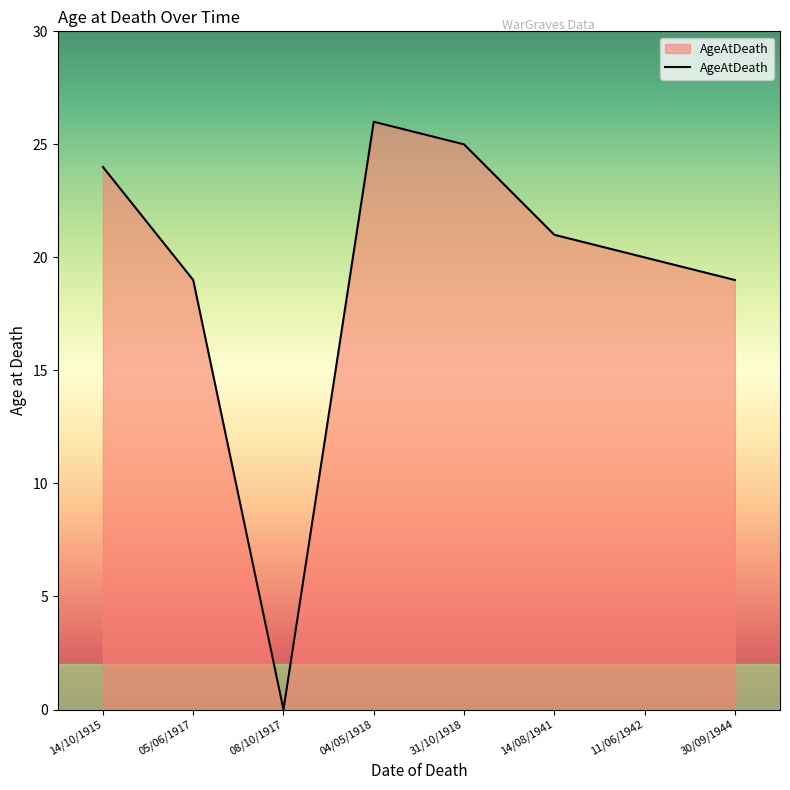

What is the difference between the maximum and minimum values?

26